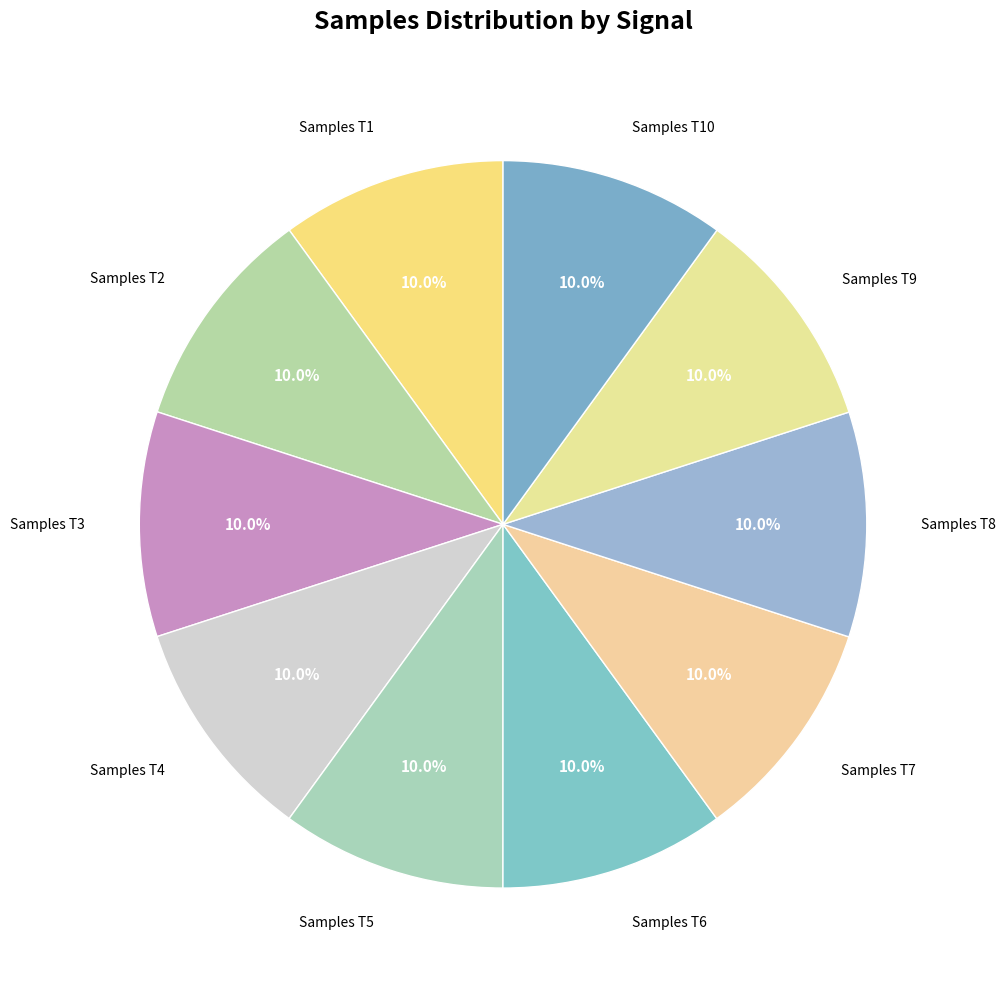

To the nearest percent, what is the average slice percentage?

10%